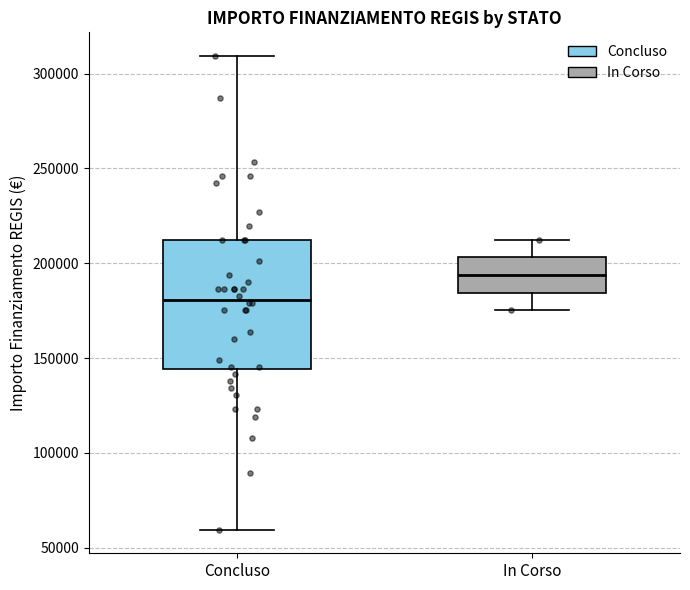

Where is the lower edge of the box for Concluso on the y-axis? The values are not printed on the chart, so give them approximately, as read against the axis.

145000